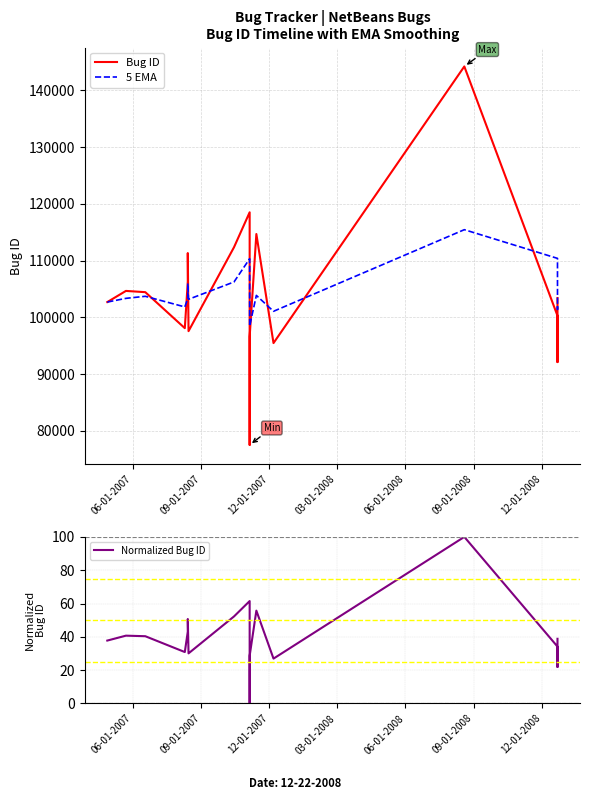

How many values in the Normalized Bug ID series are below 38?

9